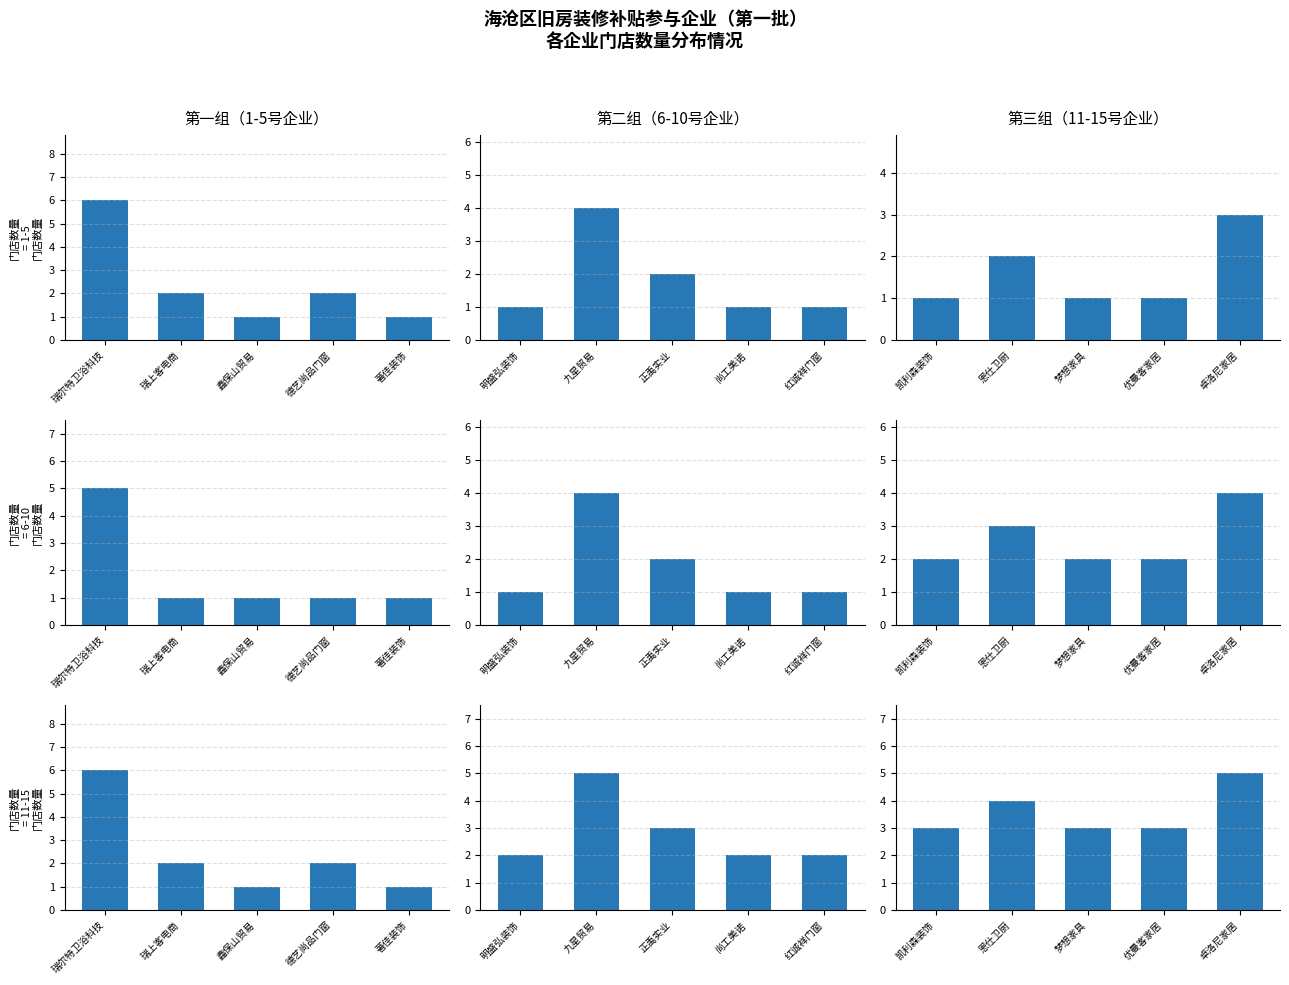

Between 瑞上客电商 and 瑞尔特卫浴科技, which is larger?

瑞尔特卫浴科技